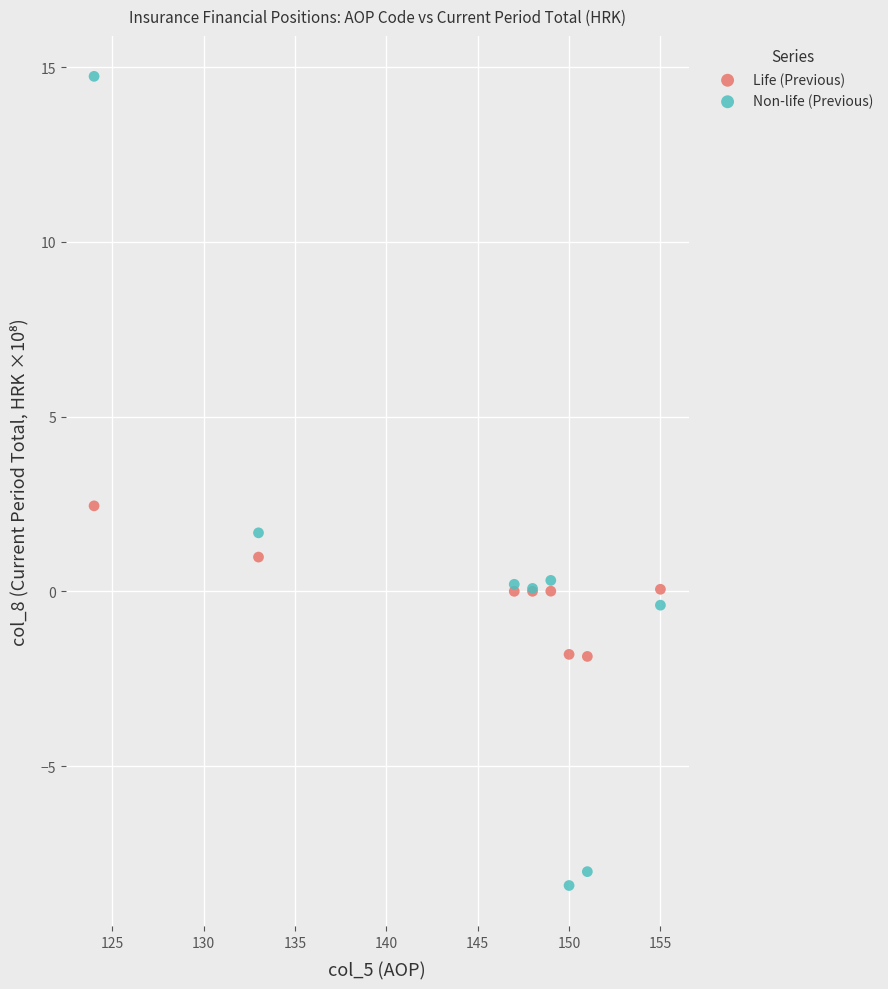

What is the X range (max minus min) for the scatter plot?

31.0